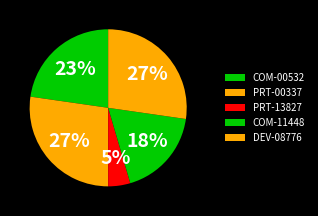

How many segments does this pie chart have?

5